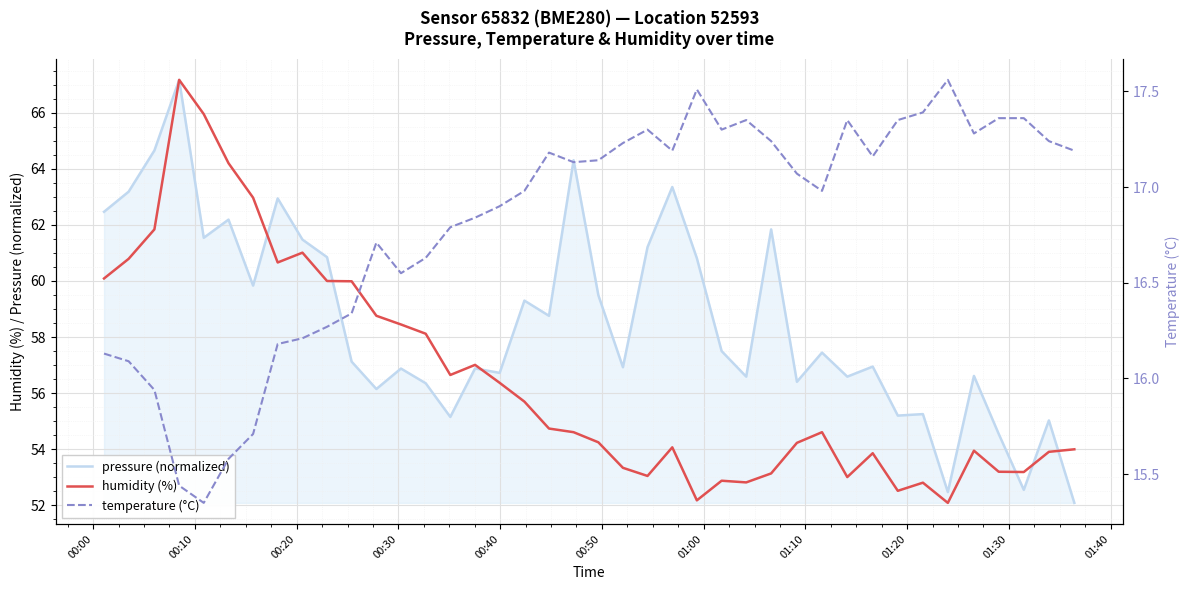

What is the value of the pressure (normalized) point at the 38th from the left?

52.6